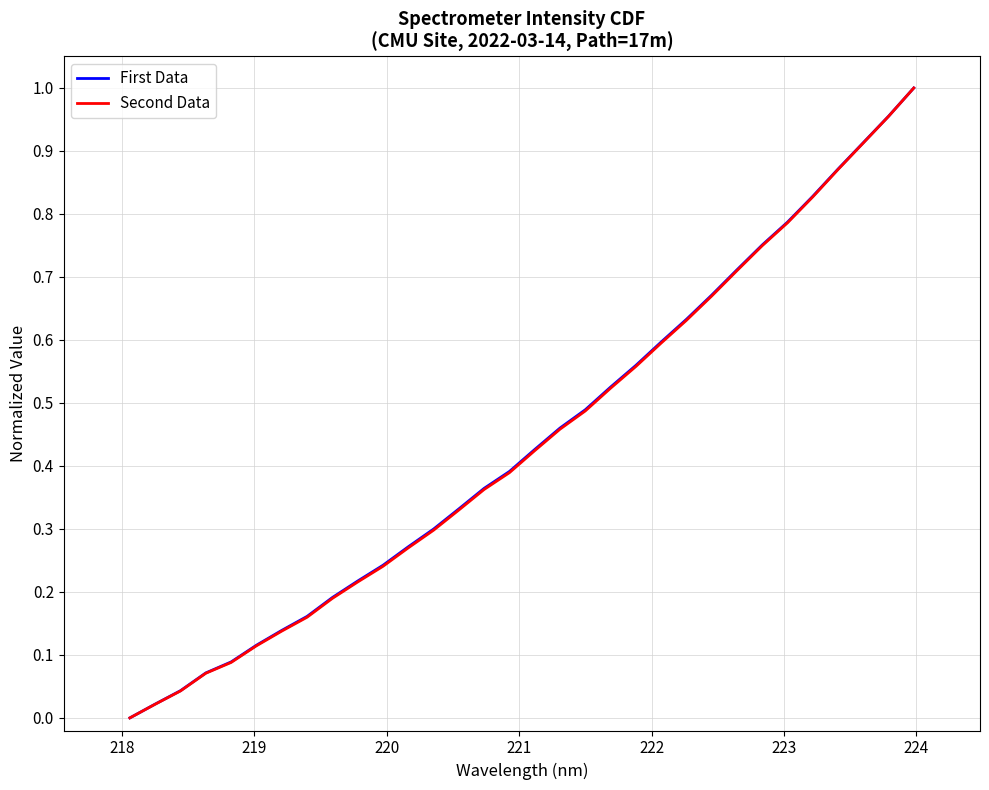

True or false: First Data and Second Data intersect in this chart.

False